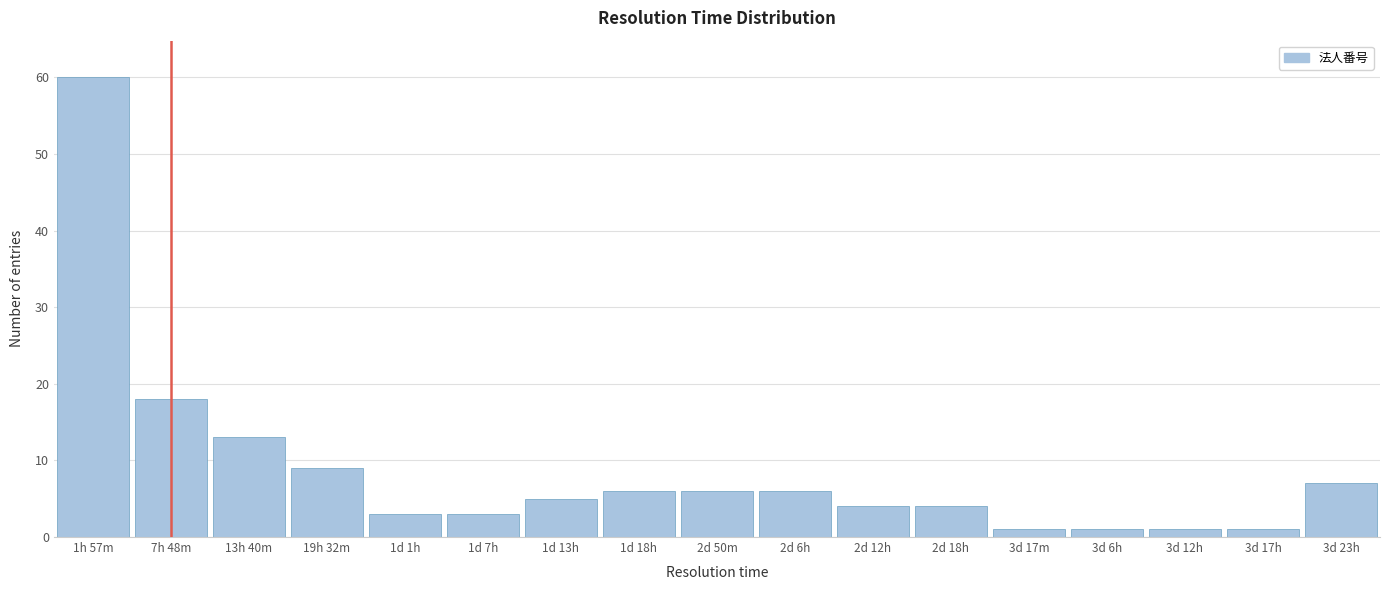

Reading right to left, extract all data points from this chart.

7	1	1	1	1	4	4	6	6	6	5	3	3	9	13	18	60